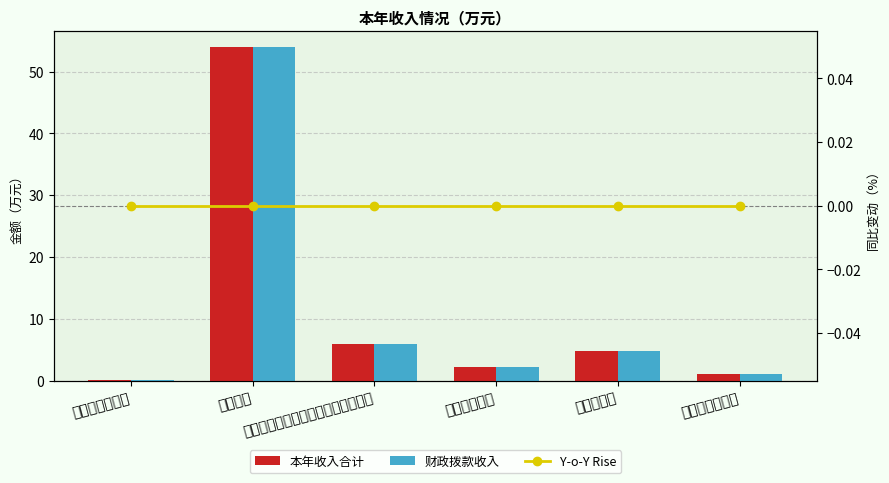

At how many categories does at least one series exceed 16?

1